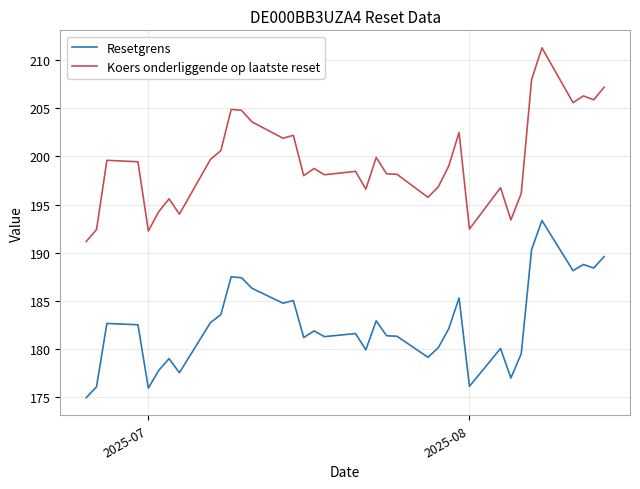

Which series has the largest total across all categories?

Koers onderliggende op laatste reset